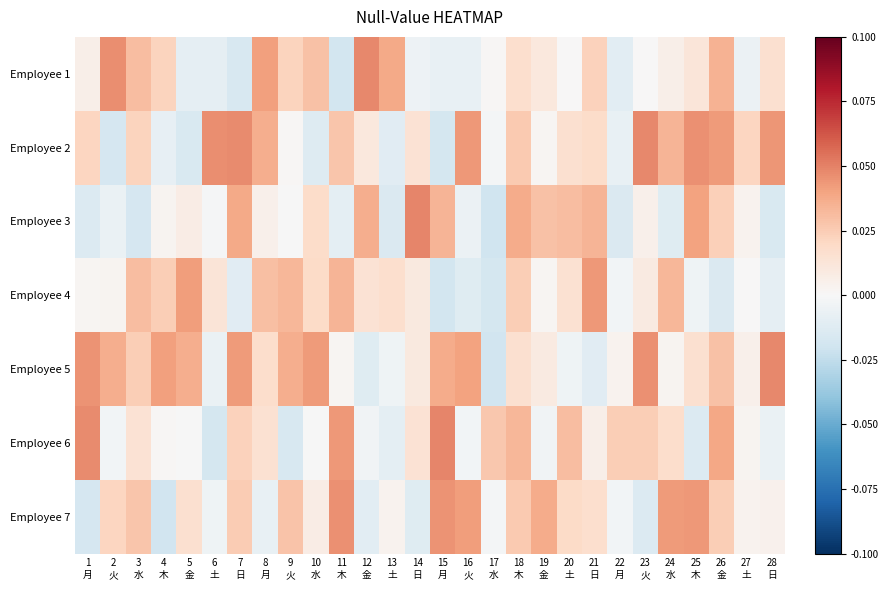

Reading left to right, what are all the values shown in this chart?

Employee 1: 1
月=0.0	2
火=0.0	3
水=0.0	4
木=0.0	5
金=-0.0	6
土=-0.0	7
日=-0.0	8
月=0.0	9
火=0.0	10
水=0.0	11
木=-0.0	12
金=0.0	13
土=0.0	14
日=-0.0	15
月=-0.0	16
火=-0.0	17
水=0.0	18
木=0.0	19
金=0.0	20
土=0.0	21
日=0.0	22
月=-0.0	23
火=0.0	24
水=0.0	25
木=0.0	26
金=0.0	27
土=-0.0	28
日=0.0
Employee 2: 1
月=0.0	2
火=-0.0	3
水=0.0	4
木=-0.0	5
金=-0.0	6
土=0.0	7
日=0.0	8
月=0.0	9
火=0.0	10
水=-0.0	11
木=0.0	12
金=0.0	13
土=-0.0	14
日=0.0	15
月=-0.0	16
火=0.0	17
水=-0.0	18
木=0.0	19
金=0.0	20
土=0.0	21
日=0.0	22
月=-0.0	23
火=0.0	24
水=0.0	25
木=0.0	26
金=0.0	27
土=0.0	28
日=0.0
Employee 3: 1
月=-0.0	2
火=-0.0	3
水=-0.0	4
木=0.0	5
金=0.0	6
土=-0.0	7
日=0.0	8
月=0.0	9
火=-0.0	10
水=0.0	11
木=-0.0	12
金=0.0	13
土=-0.0	14
日=0.0	15
月=0.0	16
火=-0.0	17
水=-0.0	18
木=0.0	19
金=0.0	20
土=0.0	21
日=0.0	22
月=-0.0	23
火=0.0	24
水=-0.0	25
木=0.0	26
金=0.0	27
土=0.0	28
日=-0.0
Employee 4: 1
月=0.0	2
火=0.0	3
水=0.0	4
木=0.0	5
金=0.0	6
土=0.0	7
日=-0.0	8
月=0.0	9
火=0.0	10
水=0.0	11
木=0.0	12
金=0.0	13
土=0.0	14
日=0.0	15
月=-0.0	16
火=-0.0	17
水=-0.0	18
木=0.0	19
金=0.0	20
土=0.0	21
日=0.0	22
月=-0.0	23
火=0.0	24
水=0.0	25
木=-0.0	26
金=-0.0	27
土=0.0	28
日=-0.0
Employee 5: 1
月=0.0	2
火=0.0	3
水=0.0	4
木=0.0	5
金=0.0	6
土=-0.0	7
日=0.0	8
月=0.0	9
火=0.0	10
水=0.0	11
木=0.0	12
金=-0.0	13
土=-0.0	14
日=0.0	15
月=0.0	16
火=0.0	17
水=-0.0	18
木=0.0	19
金=0.0	20
土=-0.0	21
日=-0.0	22
月=0.0	23
火=0.0	24
水=0.0	25
木=0.0	26
金=0.0	27
土=0.0	28
日=0.0
Employee 6: 1
月=0.0	2
火=-0.0	3
水=0.0	4
木=0.0	5
金=-0.0	6
土=-0.0	7
日=0.0	8
月=0.0	9
火=-0.0	10
水=-0.0	11
木=0.0	12
金=-0.0	13
土=-0.0	14
日=0.0	15
月=0.0	16
火=-0.0	17
水=0.0	18
木=0.0	19
金=-0.0	20
土=0.0	21
日=0.0	22
月=0.0	23
火=0.0	24
水=0.0	25
木=-0.0	26
金=0.0	27
土=0.0	28
日=-0.0
Employee 7: 1
月=-0.0	2
火=0.0	3
水=0.0	4
木=-0.0	5
金=0.0	6
土=-0.0	7
日=0.0	8
月=-0.0	9
火=0.0	10
水=0.0	11
木=0.0	12
金=-0.0	13
土=0.0	14
日=-0.0	15
月=0.0	16
火=0.0	17
水=-0.0	18
木=0.0	19
金=0.0	20
土=0.0	21
日=0.0	22
月=-0.0	23
火=-0.0	24
水=0.0	25
木=0.0	26
金=0.0	27
土=0.0	28
日=0.0